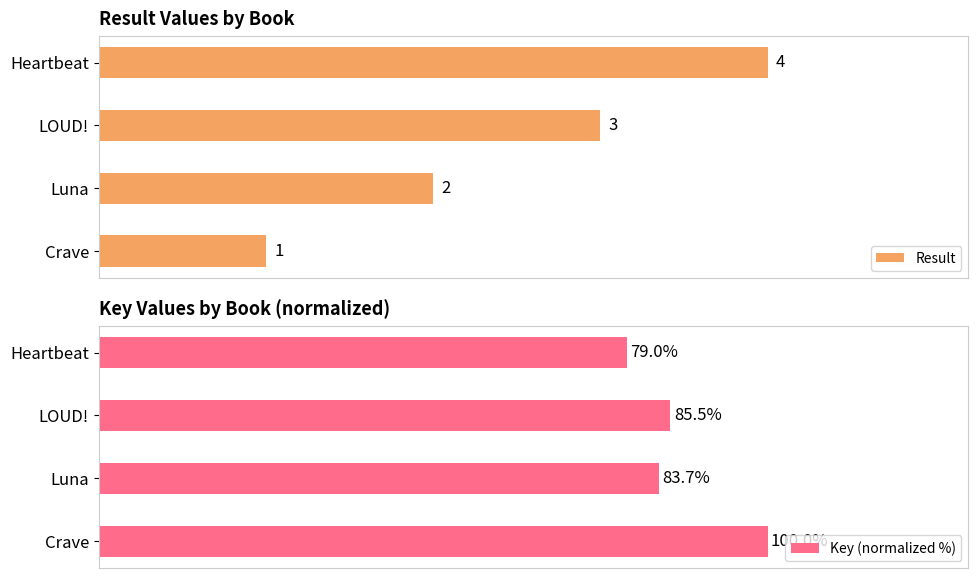

Which series has the largest range (max minus min)?

Key (normalized %)